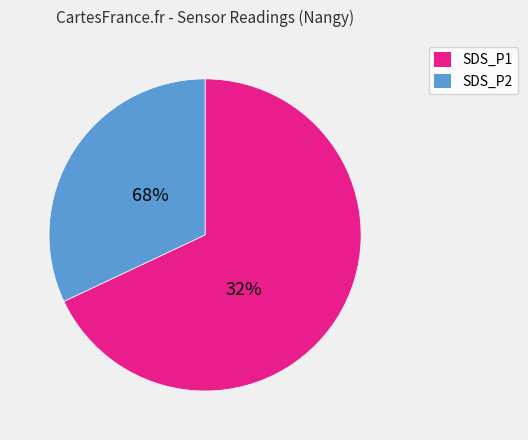

What is the ratio of the value at SDS_P1 to the value at SDS_P2?

1.9